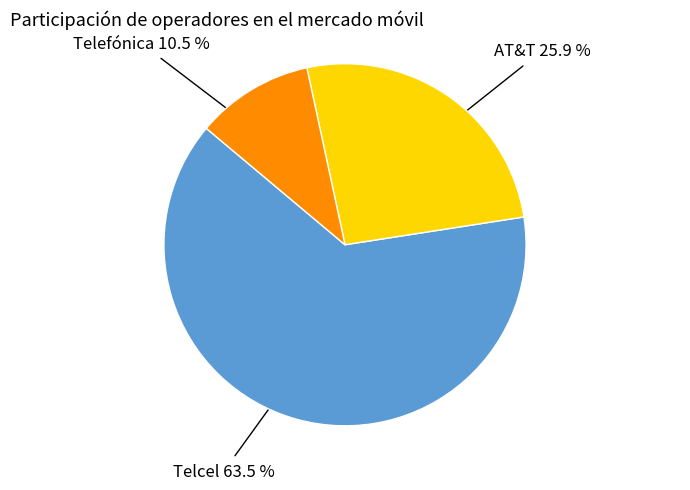

What is the total percentage of AT&T and Telcel?

89.5%